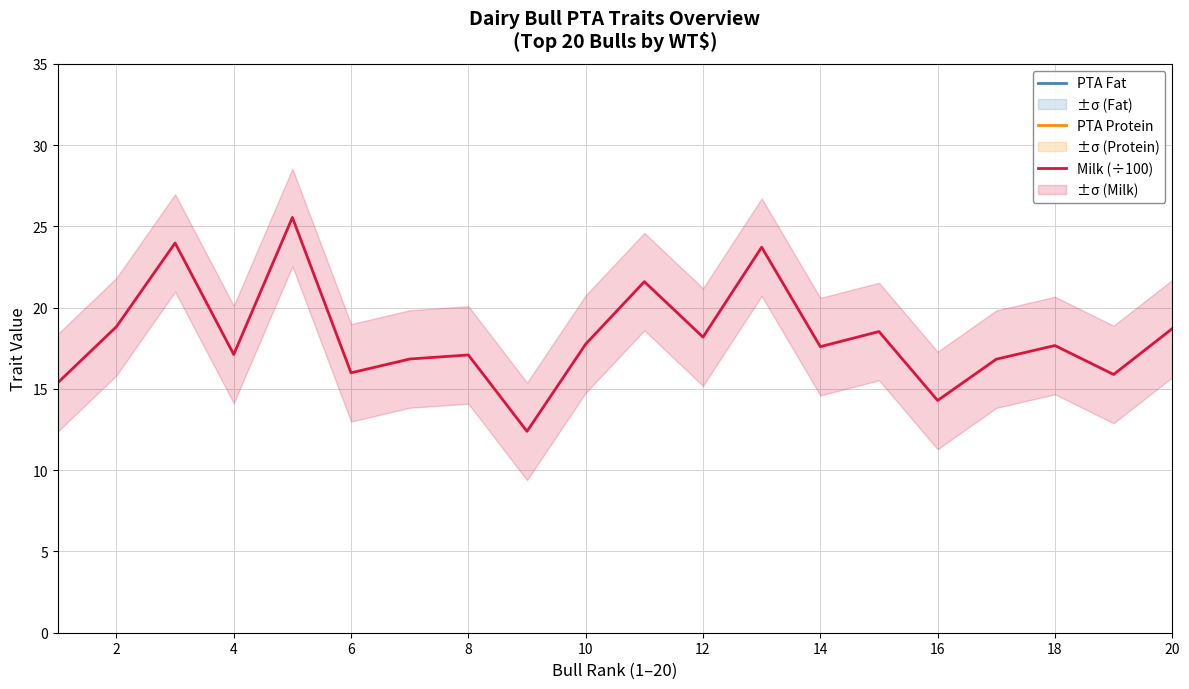

True or false: PTA Protein and PTA Fat intersect in this chart.

False